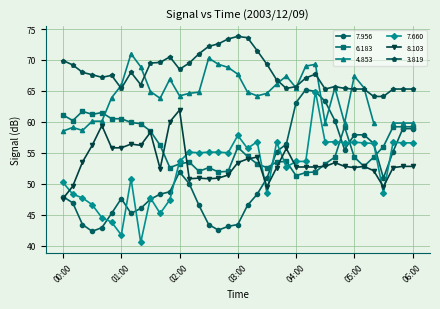

At which label is 6.183 closest to 56?

05:30